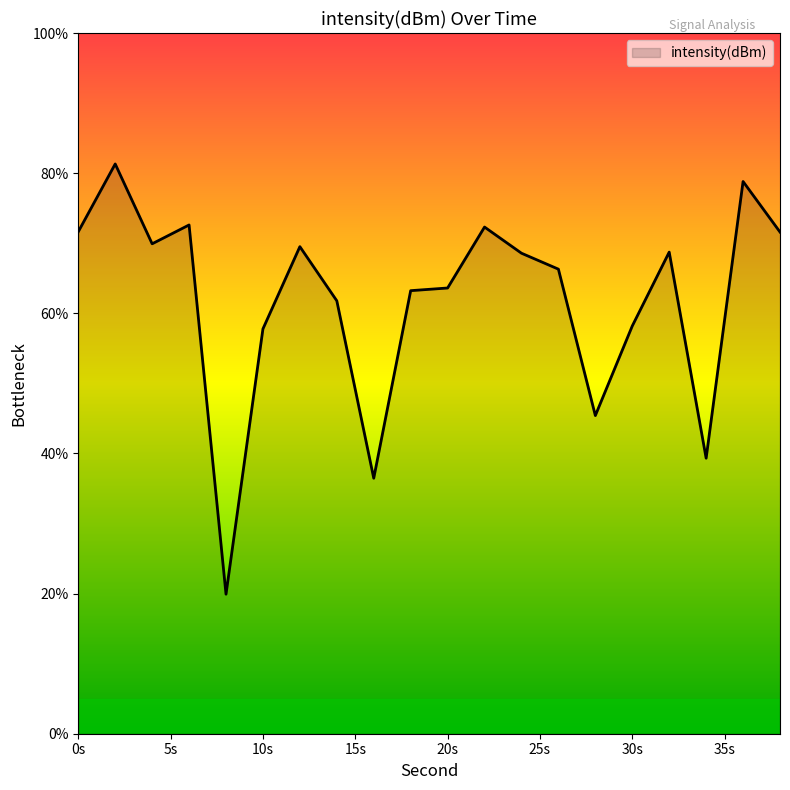

What is the difference between the maximum and minimum values?

61.4